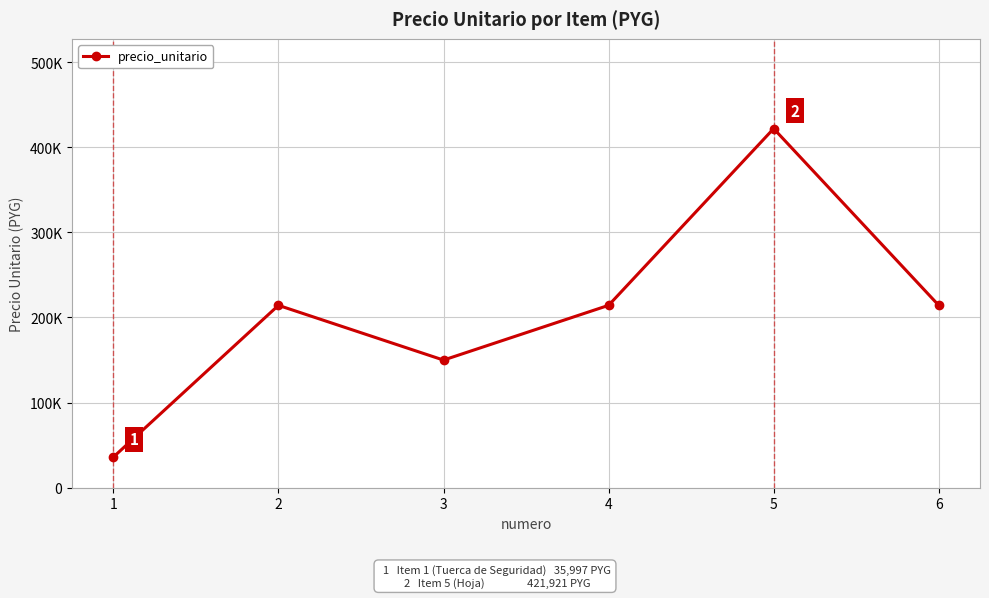

Reading left to right, list all the values displayed in this chart.

35997	214285	149969	214285	421921	214285